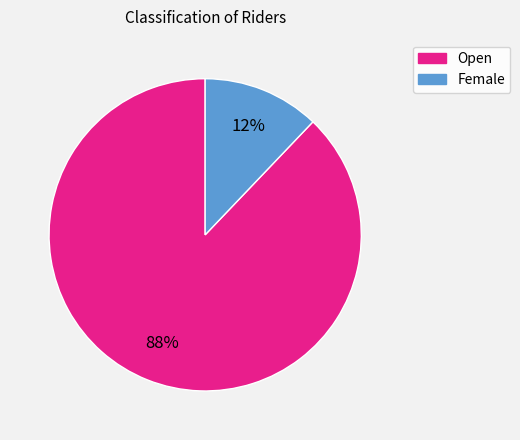

Do Open and Female together represent more than half of the pie?

Yes